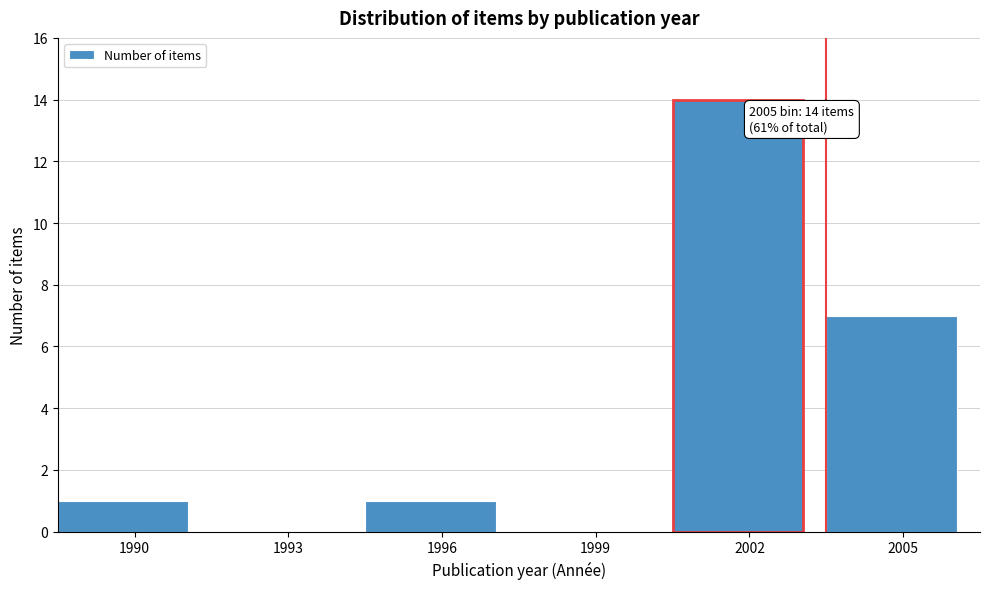

Reading left to right, what are all the values shown in this chart?

1990=1	1993=0	1996=1	1999=0	2002=14	2005=7